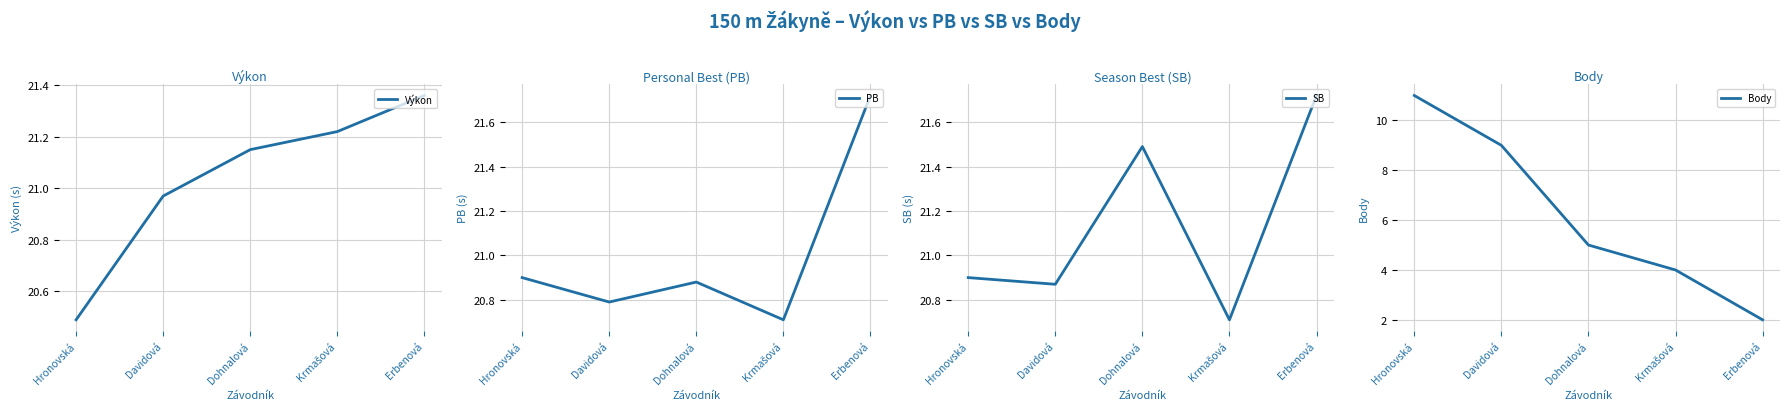

What is the approximate value of Výkon at Dohnalová?

21.1